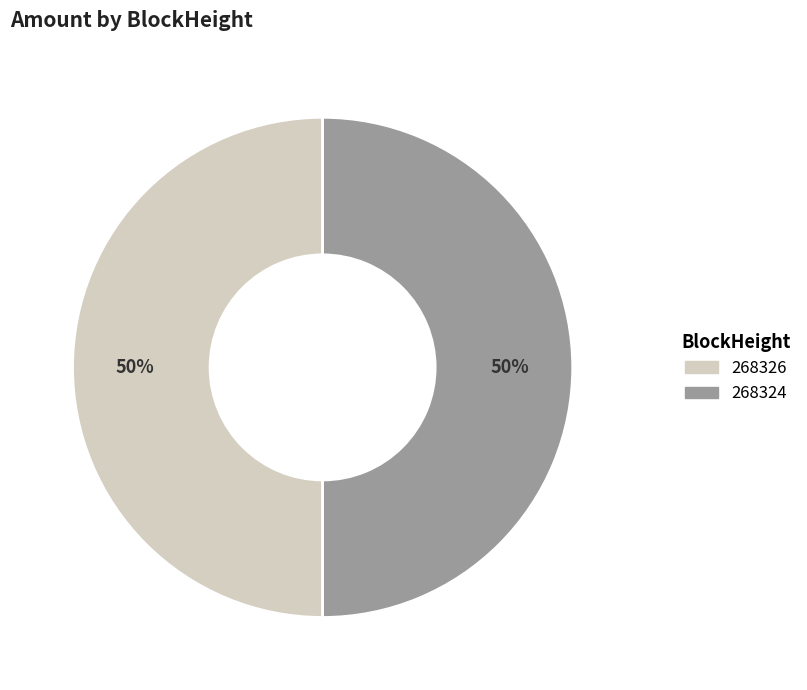

To the nearest percent, what is the average slice percentage?

50%